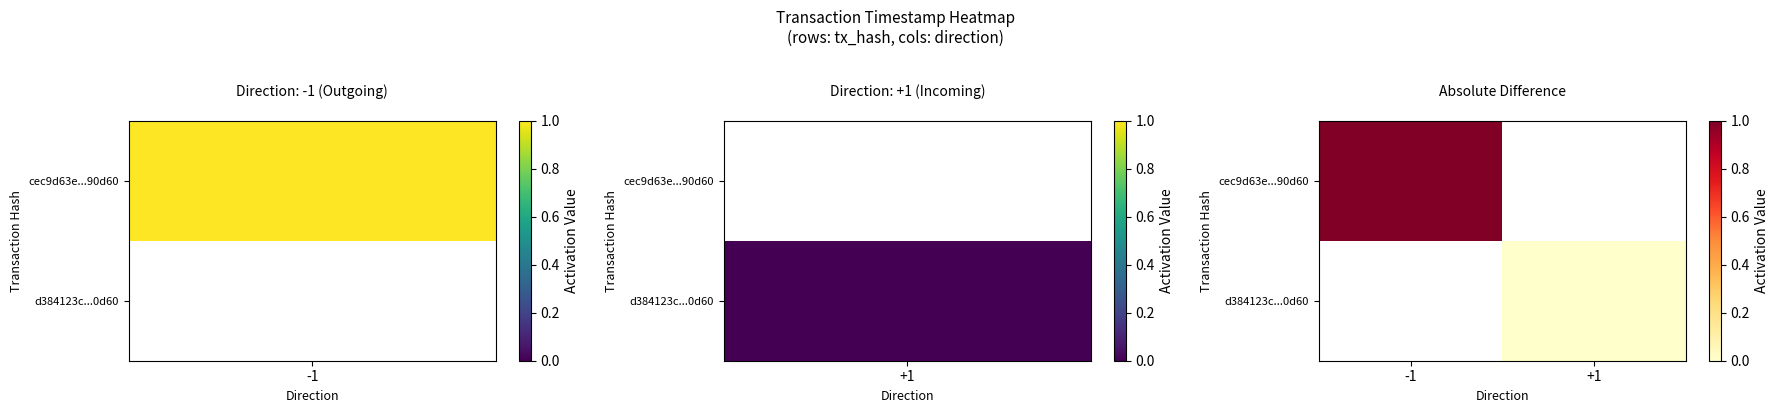

What is the highest value of the cec9d63e...90d60 series?

1.0